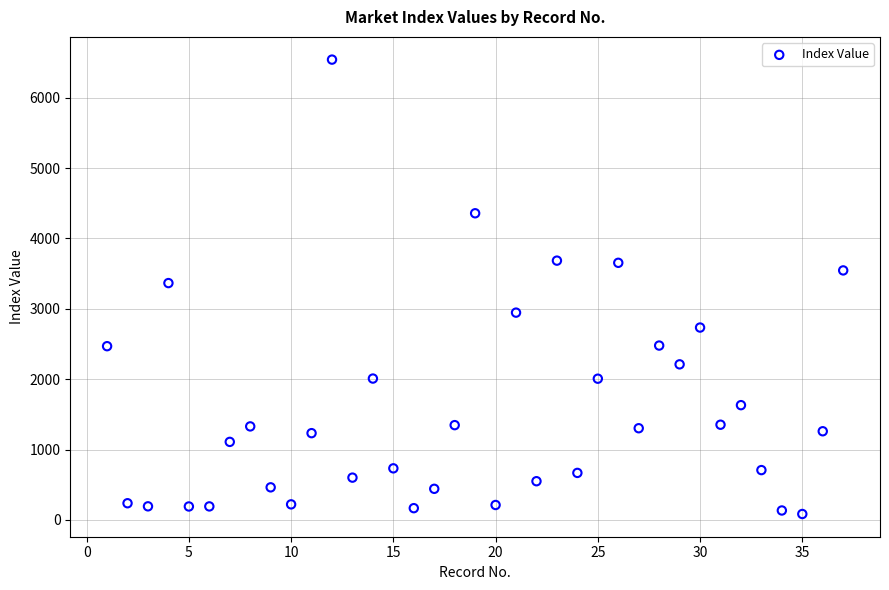

What is the range of Y values (max minus min)?

6458